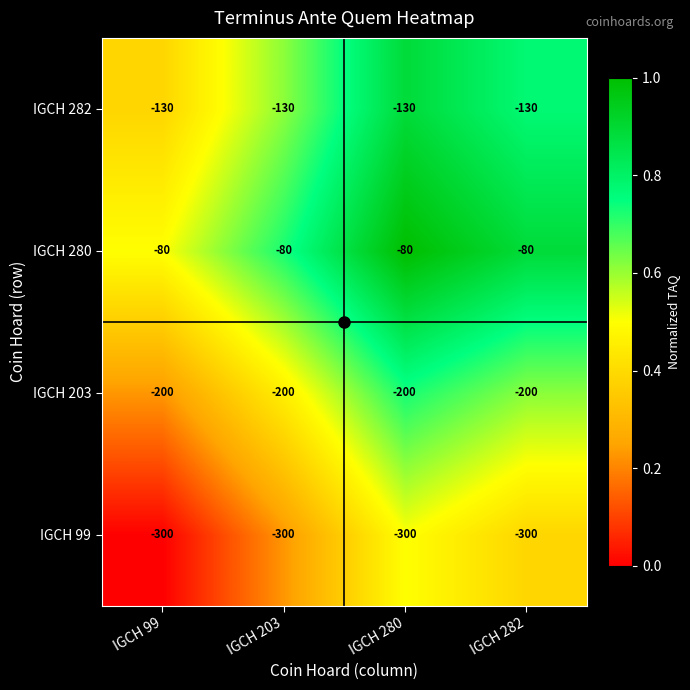

What is the smallest value displayed?

-300